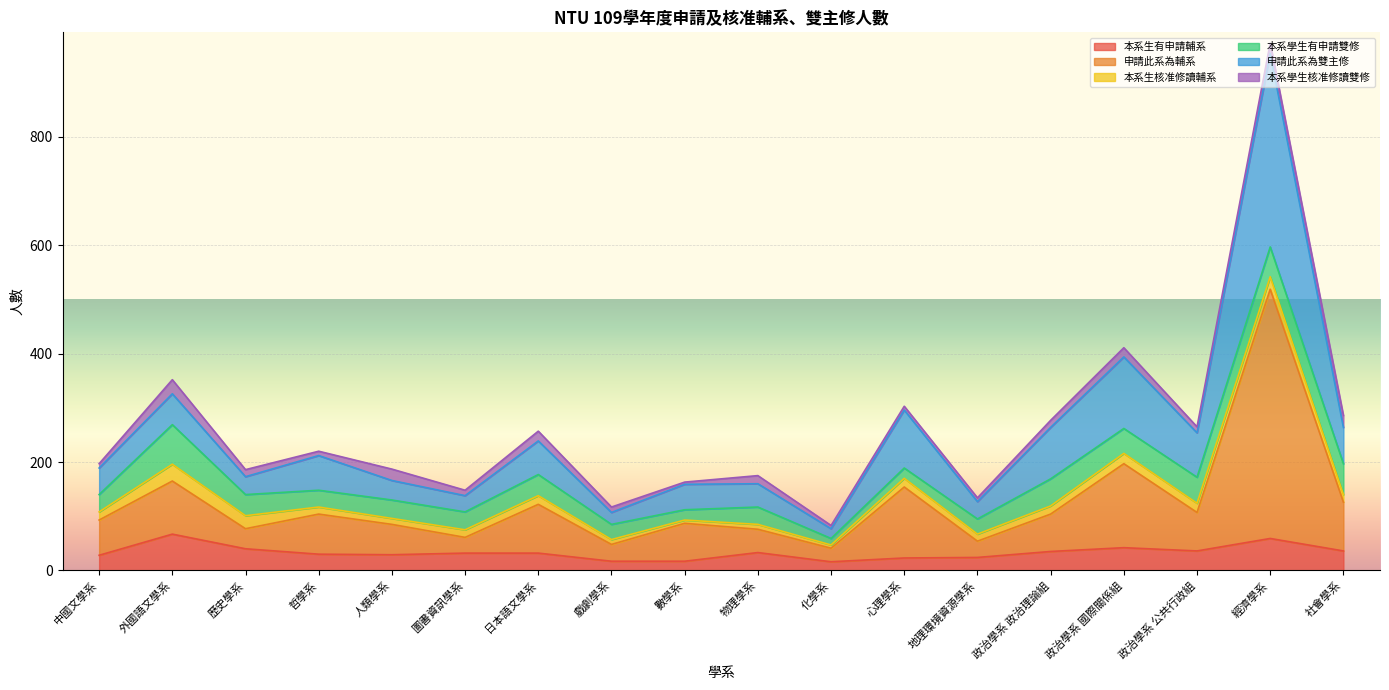

What is the difference between the second highest and minimum values in the 本系生有申請輔系 series?

43